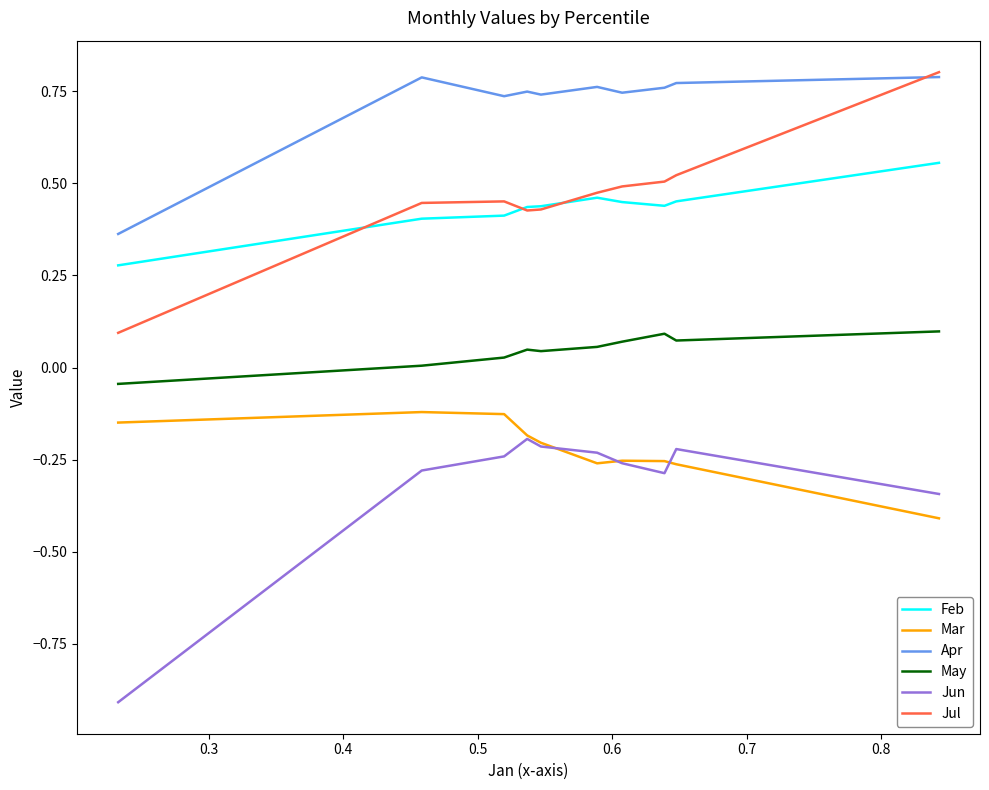

True or false: Mar and Feb cross at least once.

False